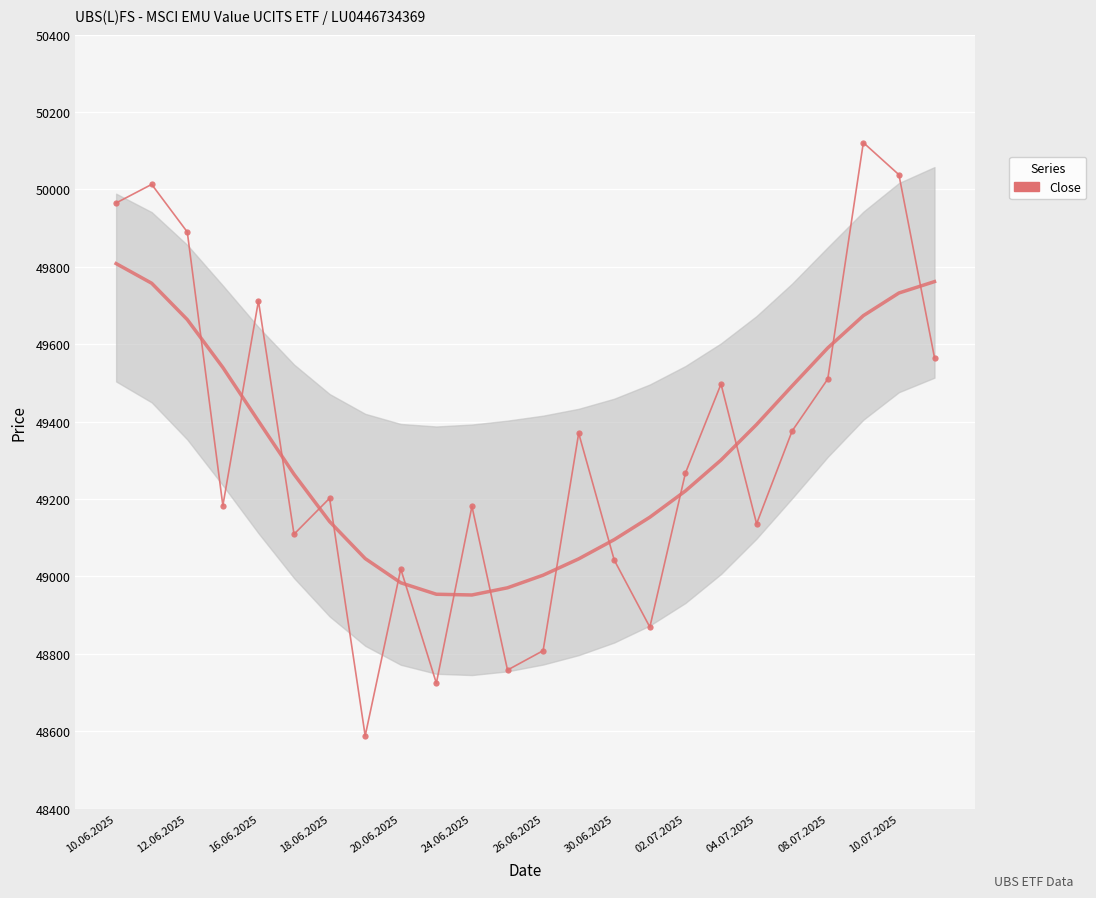

What is the minimum value shown in the chart?

48588